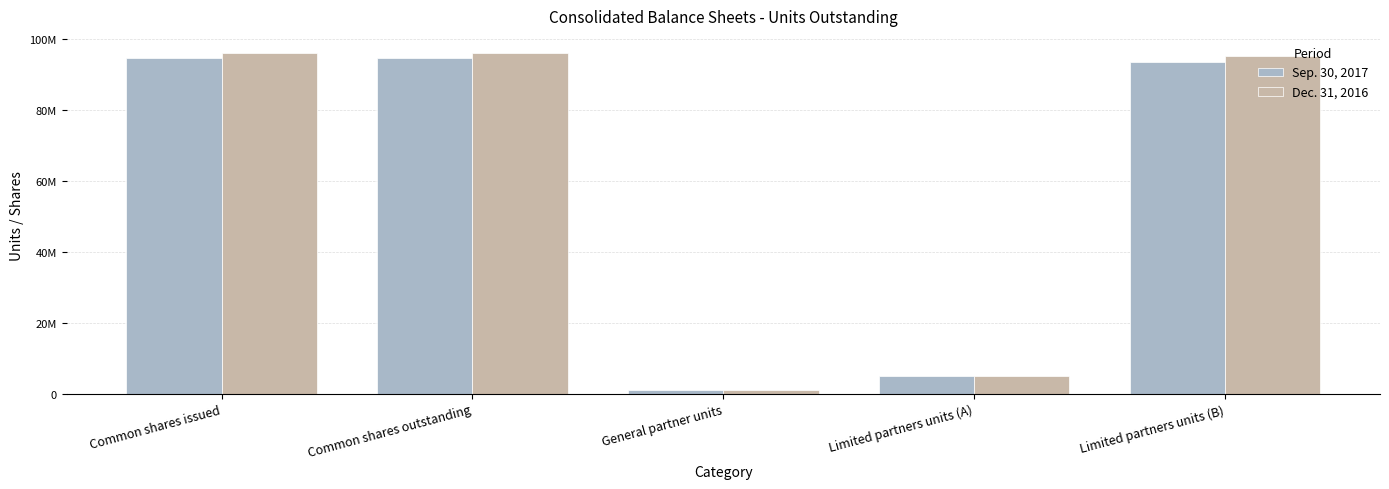

What is the average value of the Dec. 31, 2016 series?

58663091